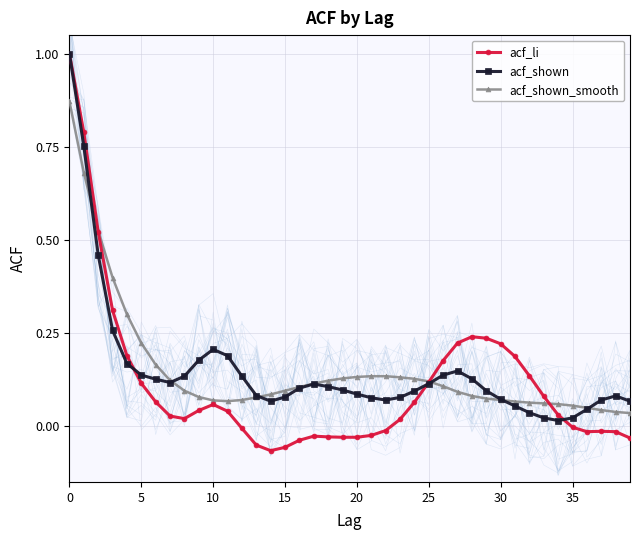

How many values in the acf_li series are below 0?

16